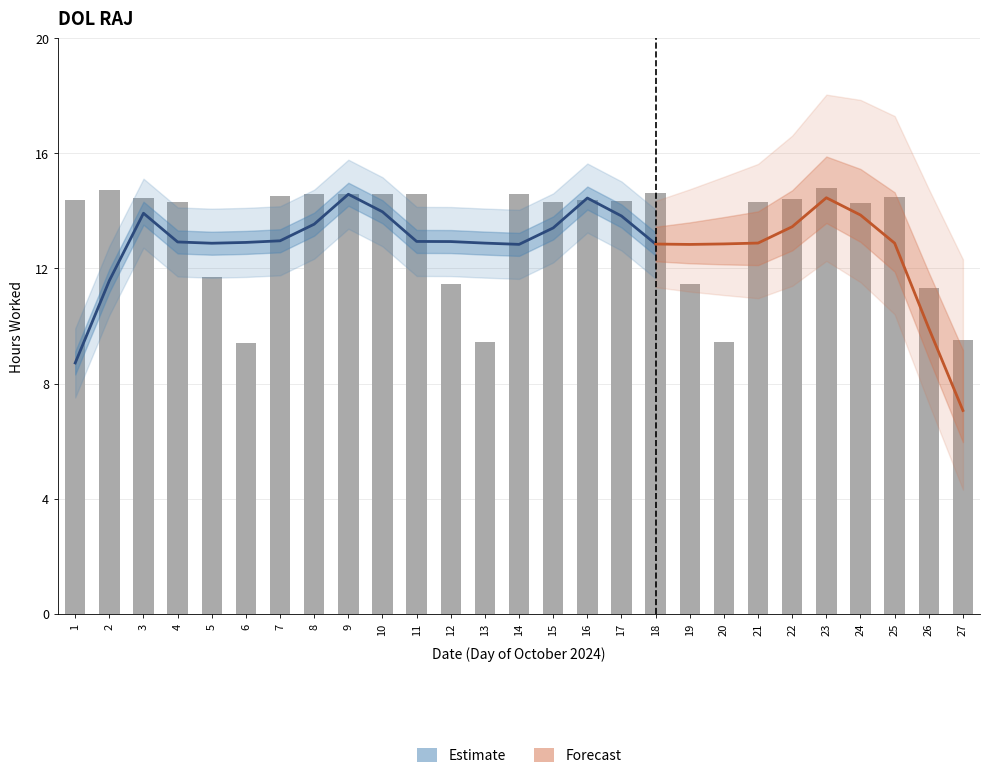

What is the value of the 20th bar from the left?

9.4